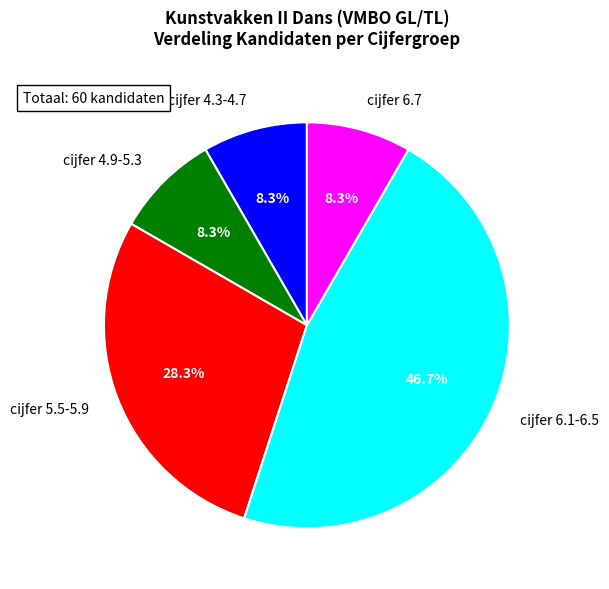

How many segments does this pie chart have?

5